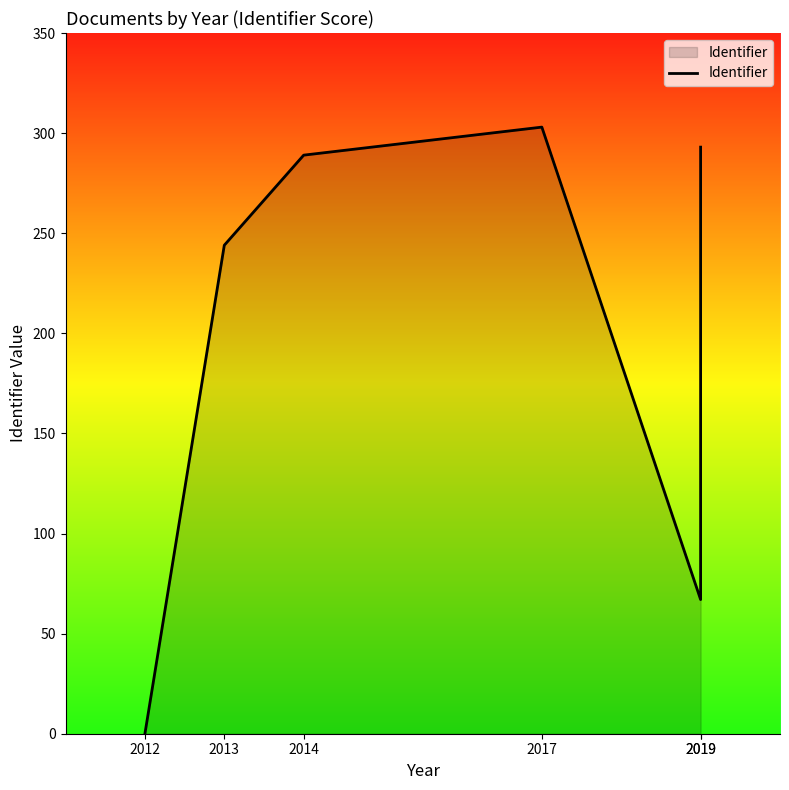

What is the difference between the maximum and minimum values?

303